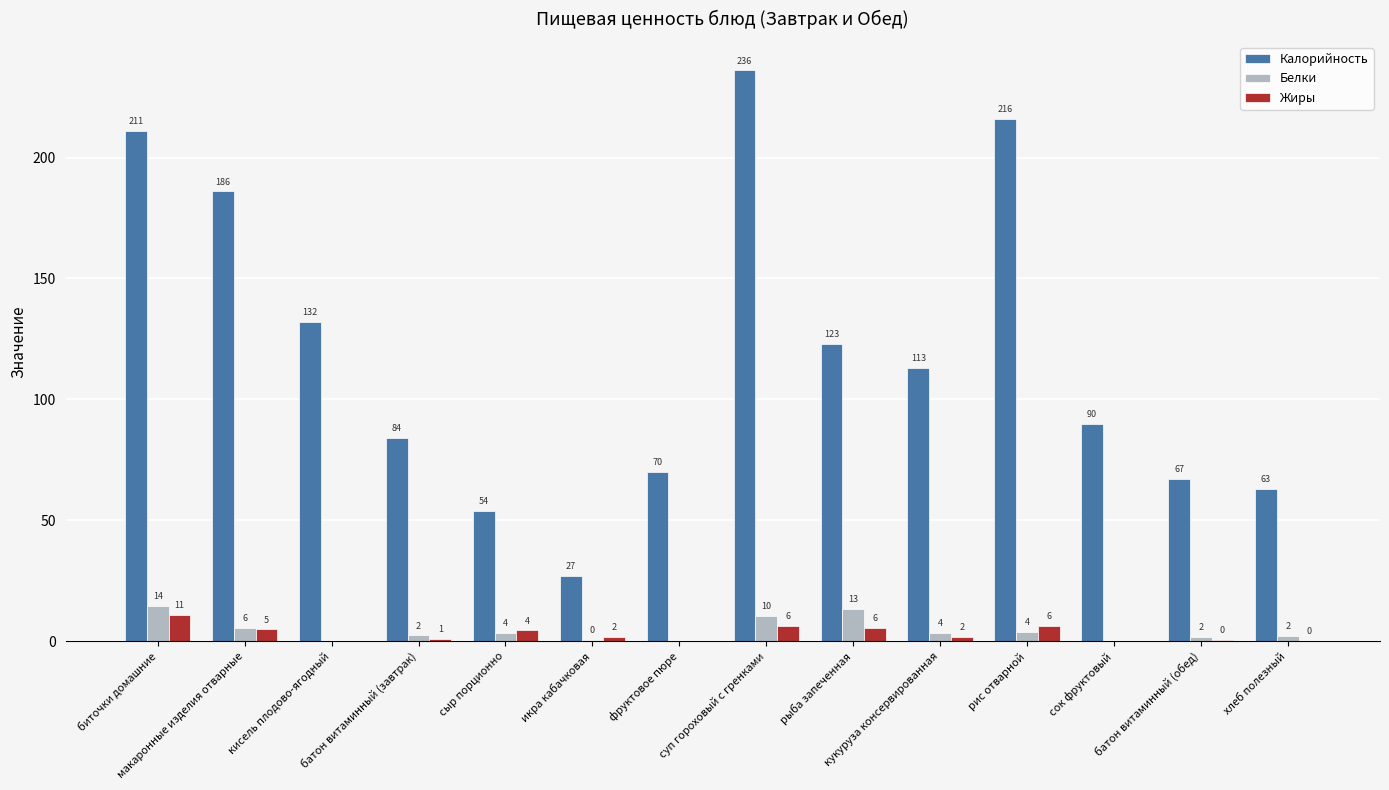

The Калорийность series shows 67.2 at батон витаминный (обед). True or false?

True